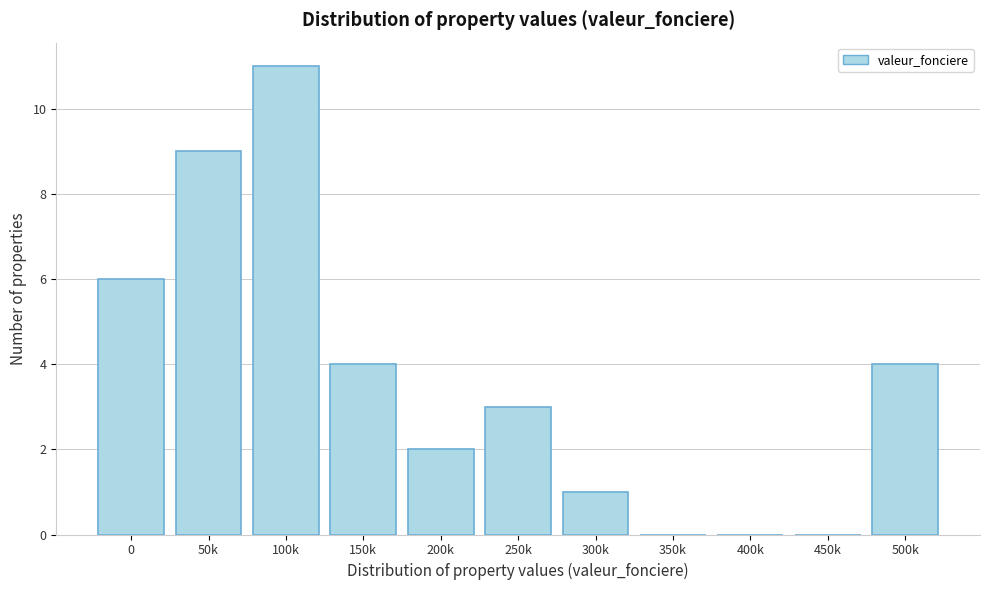

Reading right to left, list all the values displayed in this chart.

500k=4	450k=0	400k=0	350k=0	300k=1	250k=3	200k=2	150k=4	100k=11	50k=9	0=6